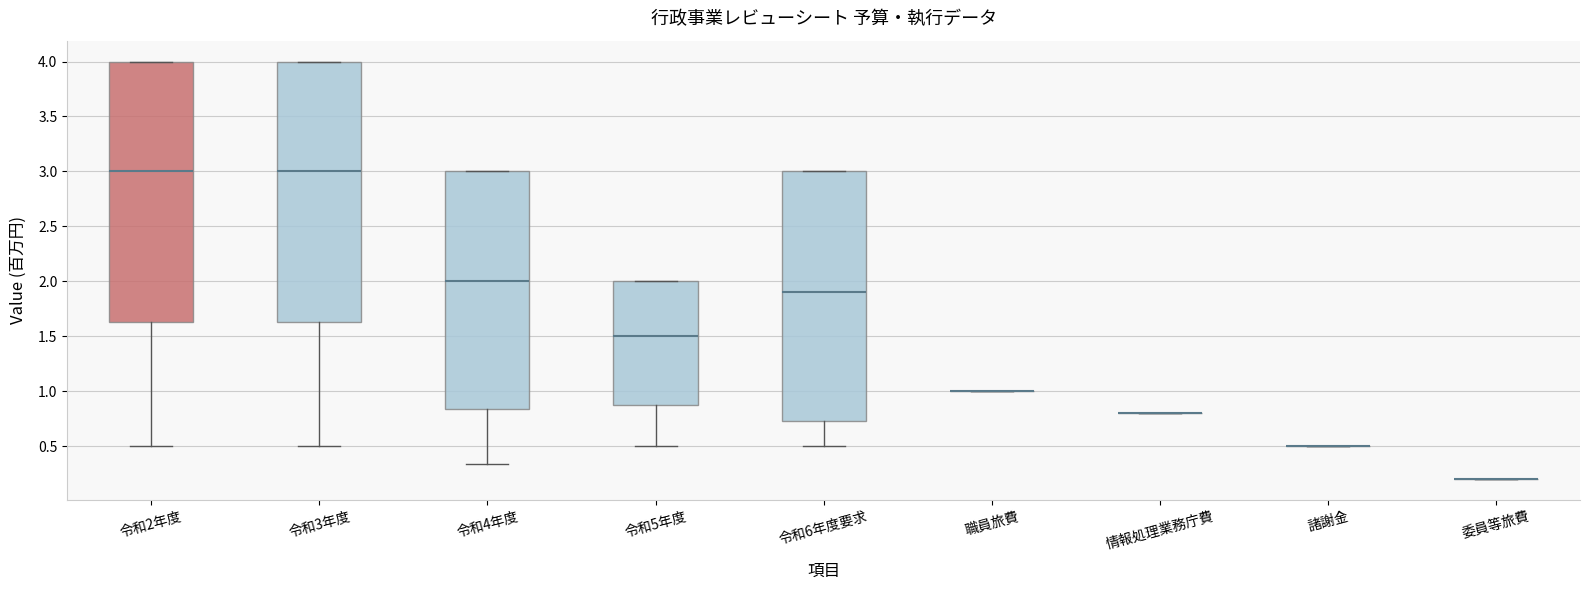

Reading left to right, read every box against the y-axis: the position of its median line, the range the box covers, and the ends of its whiskers. The values are not printed on the chart, so give them approximately, as read against the axis.

令和2年度: median 3.00, box 1.65 to 4.00, whiskers 0.50 to 4.00
令和3年度: median 3.00, box 1.65 to 4.00, whiskers 0.50 to 4.00
令和4年度: median 2.00, box 0.85 to 3.00, whiskers 0.35 to 3.00
令和5年度: median 1.50, box 0.90 to 2.00, whiskers 0.50 to 2.00
令和6年度要求: median 1.90, box 0.75 to 3.00, whiskers 0.50 to 3.00
職員旅費: box collapsed to a line at 1.00, whiskers 1.00 to 1.00
情報処理業務庁費: box collapsed to a line at 0.80, whiskers 0.80 to 0.80
諸謝金: box collapsed to a line at 0.50, whiskers 0.50 to 0.50
委員等旅費: box collapsed to a line at 0.20, whiskers 0.20 to 0.20